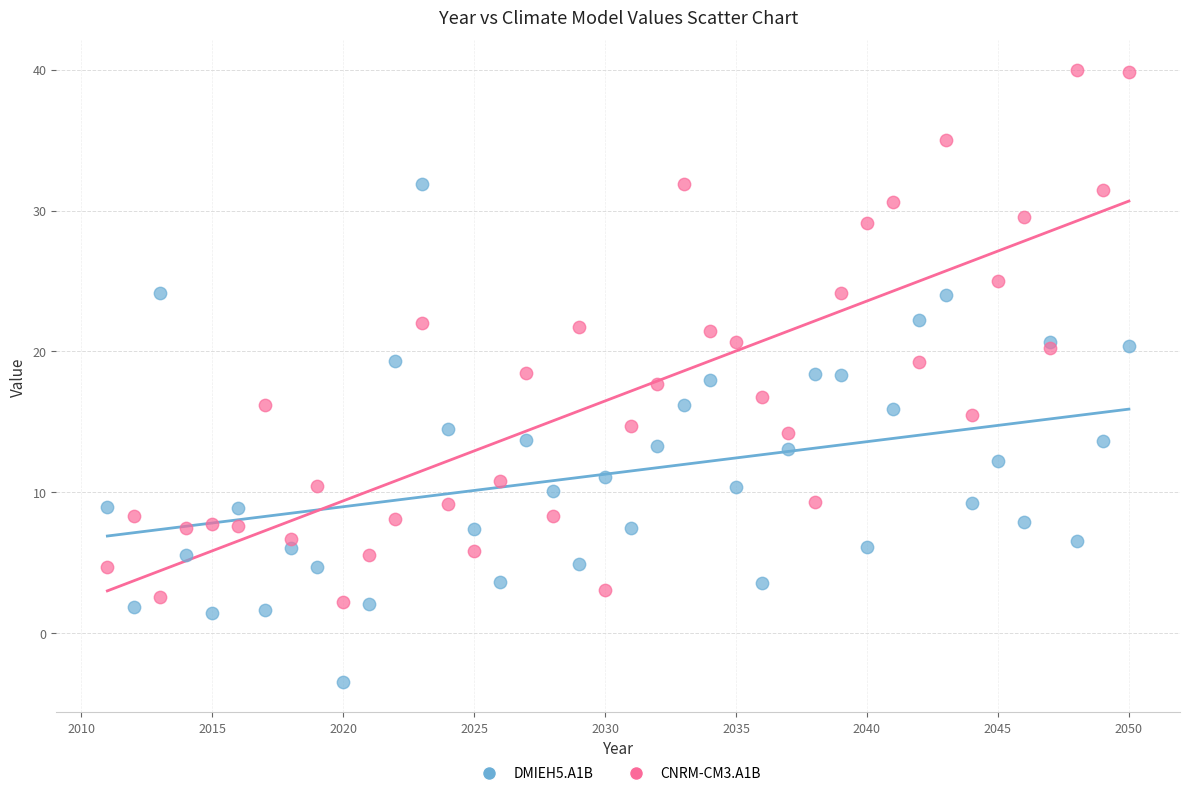

Which series reaches the minimum Y coordinate?

DMIEH5.A1B